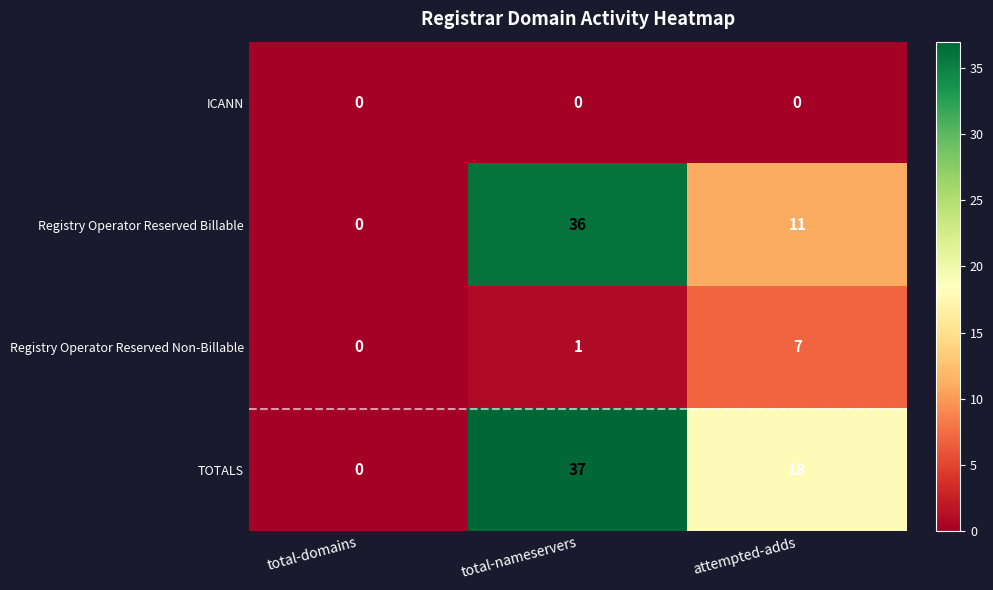

At which category is the sum across all series the highest?

total-nameservers